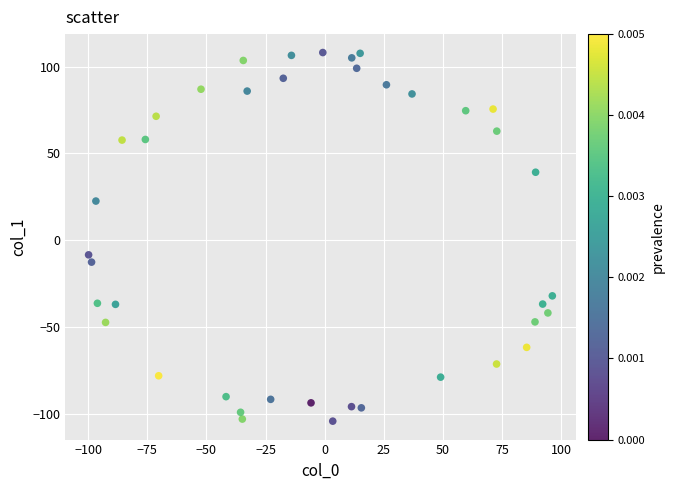

What is the range of Y values (max minus min)?

212.4